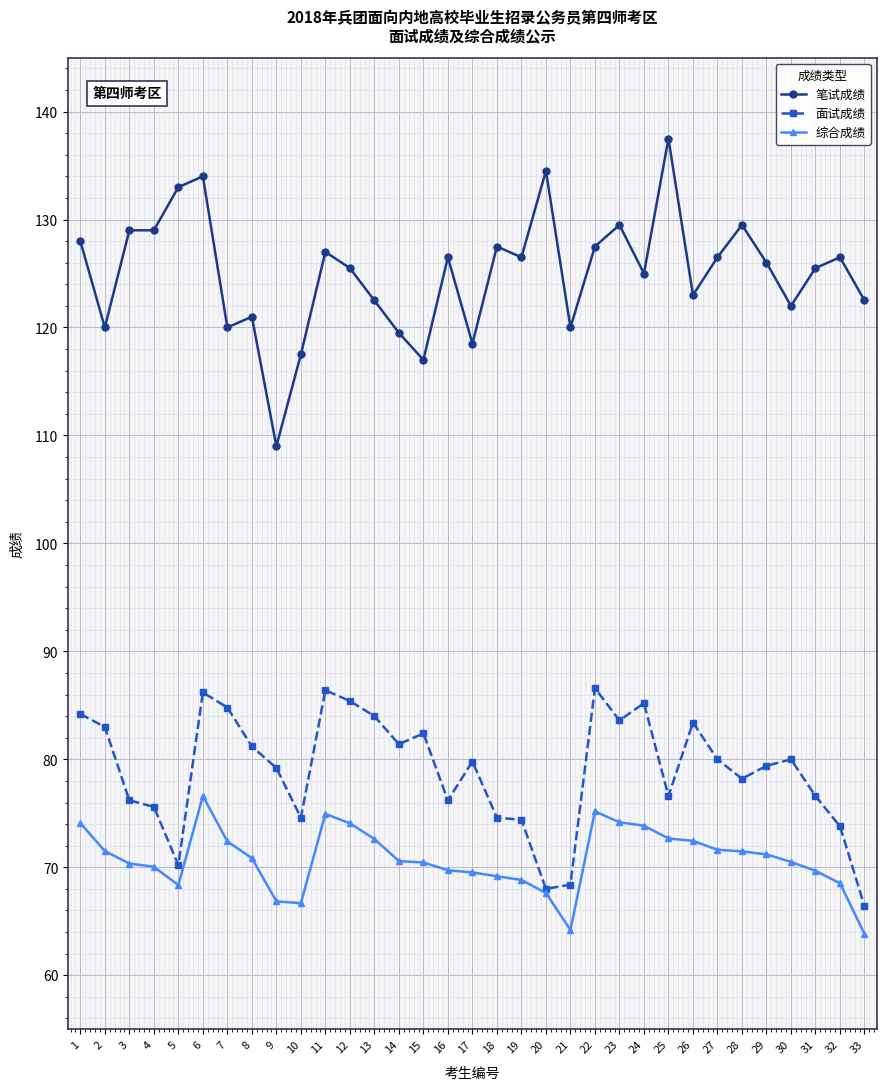

Which series has the widest spread of values?

笔试成绩